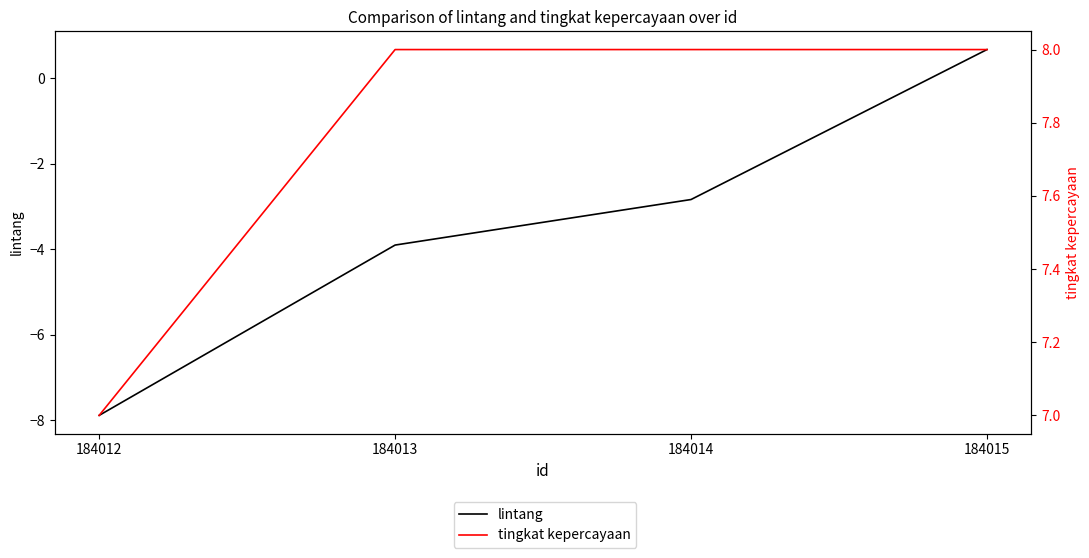

What are all the series names shown in the legend?

lintang, tingkat kepercayaan